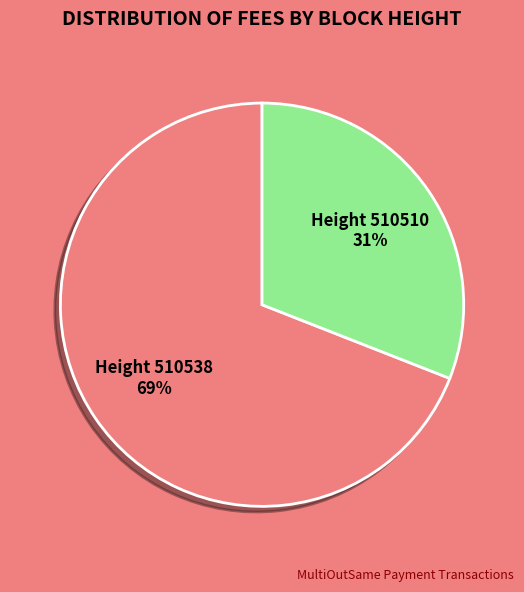

Is there a majority slice in this chart?

Yes